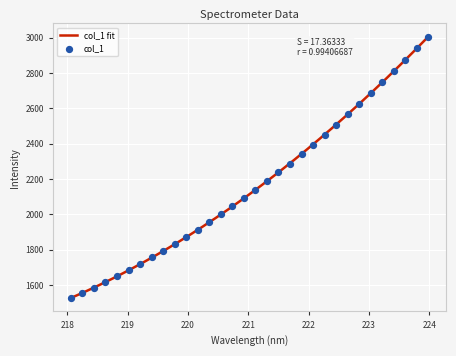

Between 219.0156 and 220.9264, which is larger?

220.9264